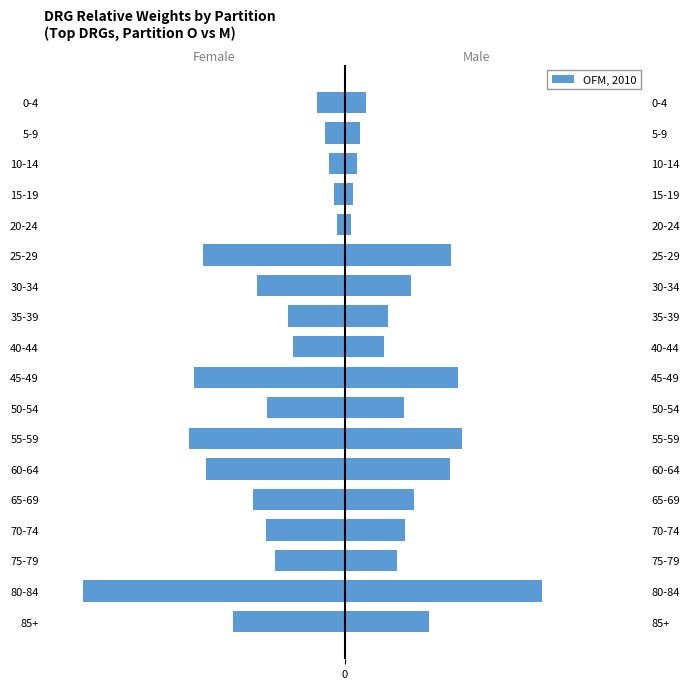

Does the chart contain any negative values?

Yes